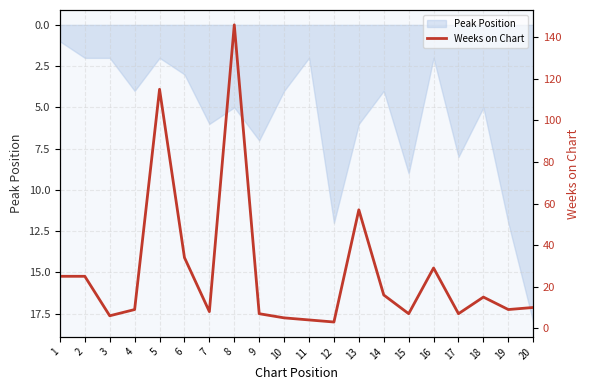

List the labels in order of value, largest first.

8, 5, 13, 6, 16, 1, 2, 14, 18, 20, 4, 19, 7, 9, 15, 17, 3, 10, 11, 12